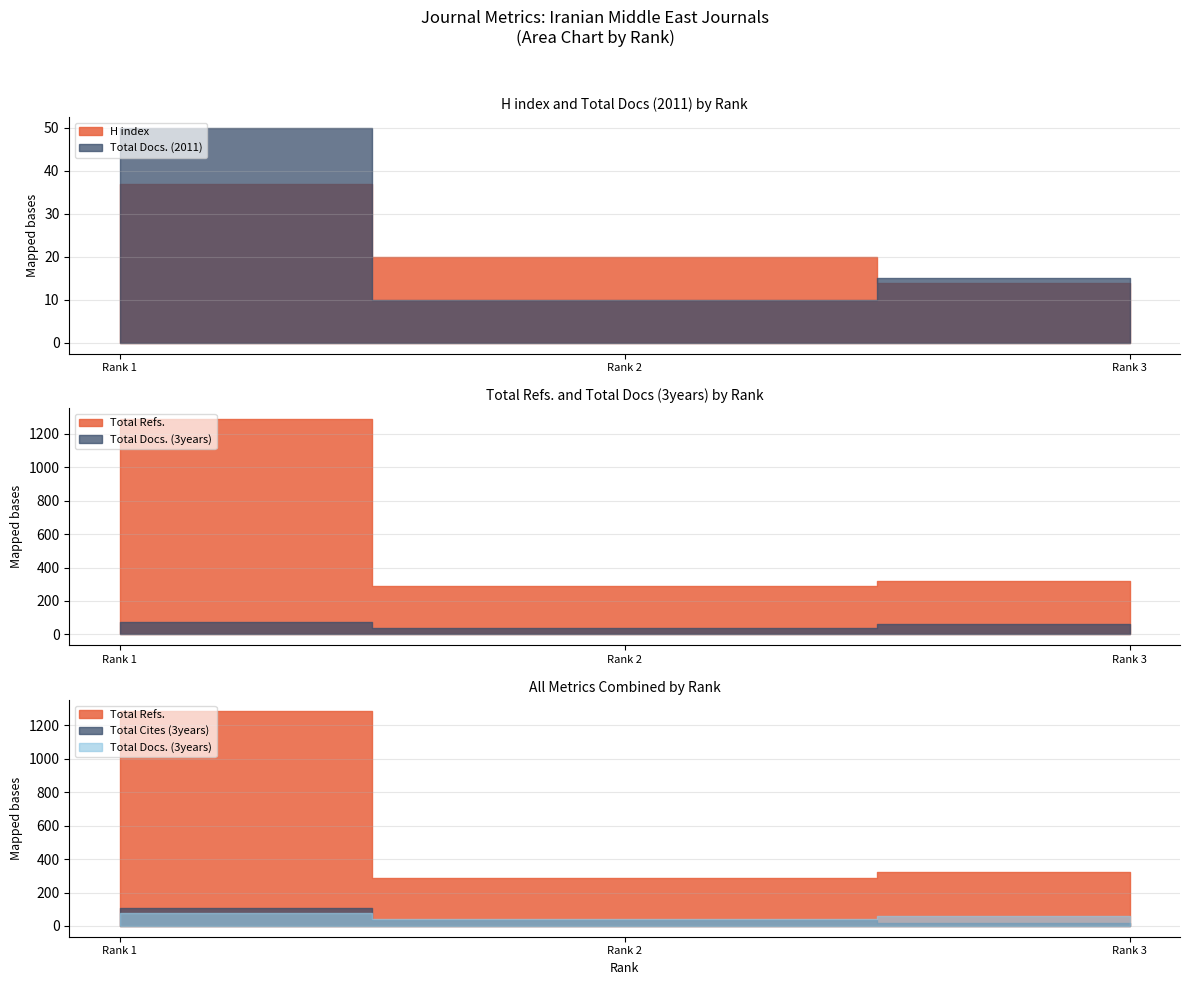

What is the total value across all series at Rank 1?

1556